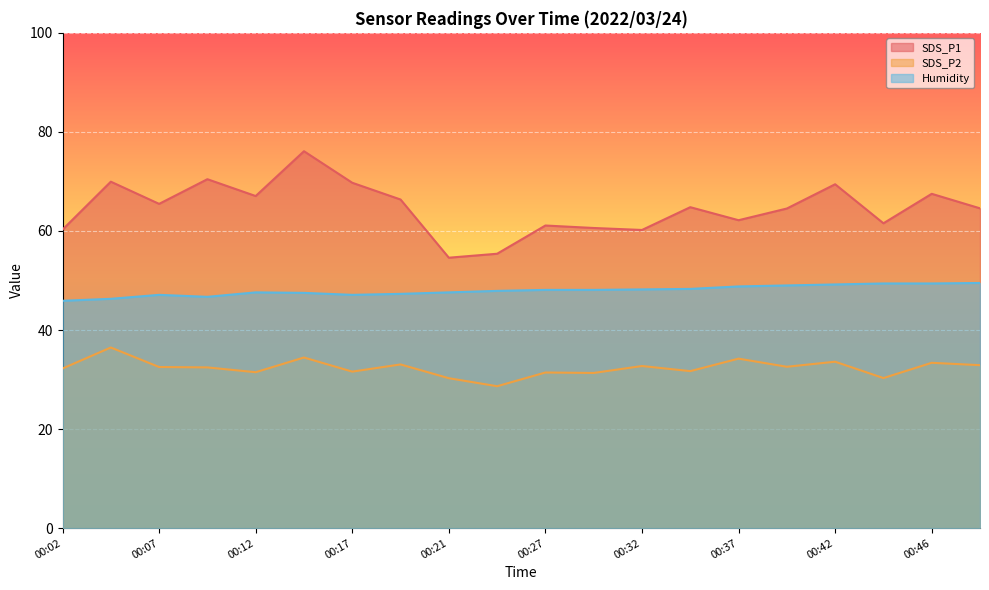

True or false: SDS_P2 and Humidity cross at least once.

False